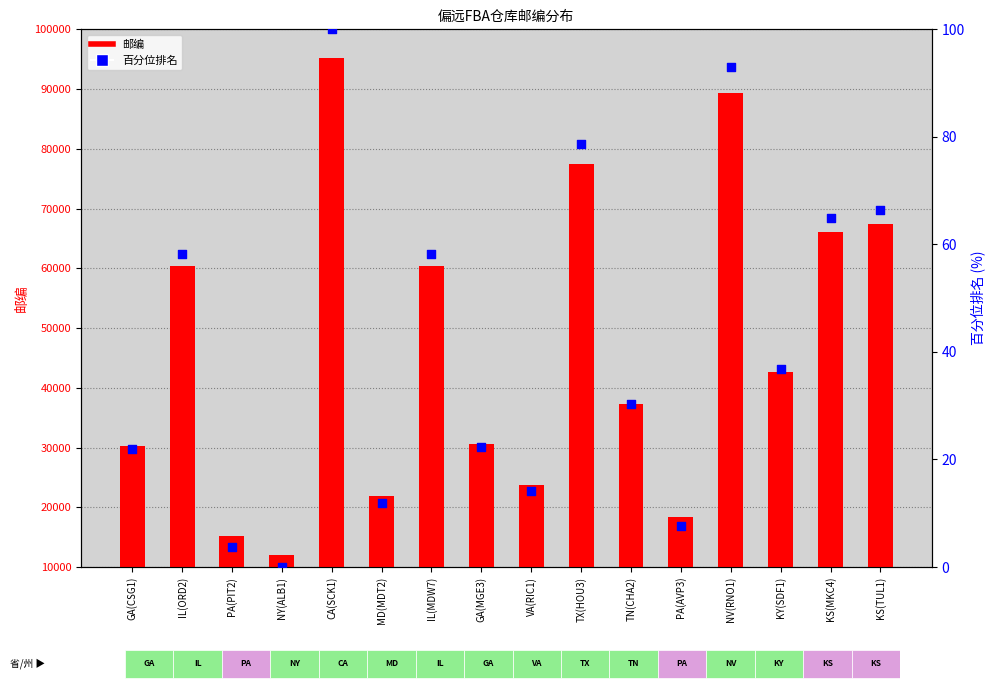

At how many categories does at least one series exceed 90312?

1